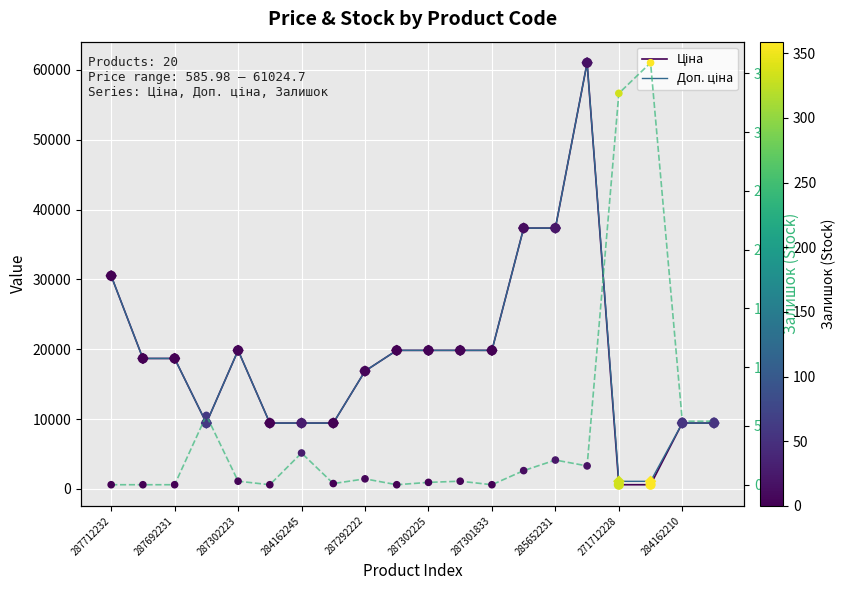

Which series reaches the maximum Y coordinate?

Ціна